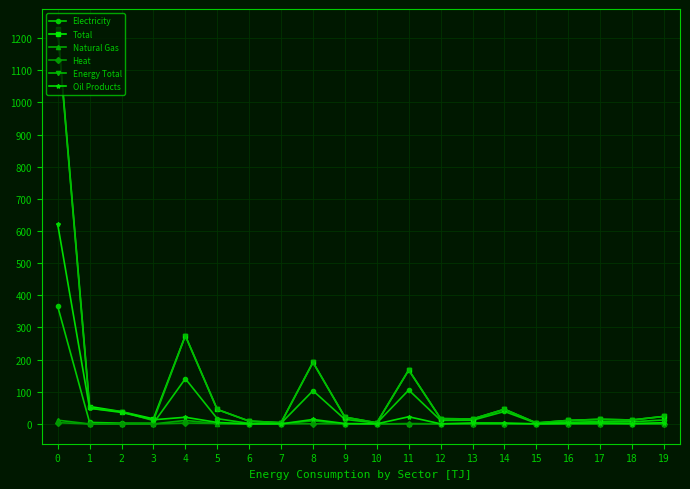

What is the difference between the Natural Gas values at 7 and 5?

0.8